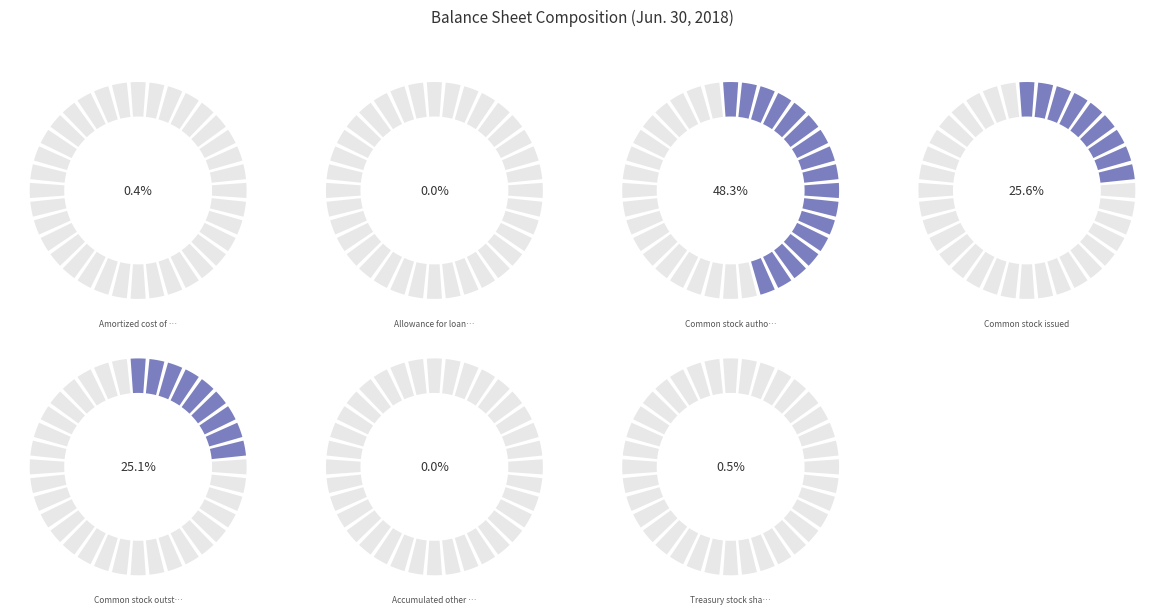

True or false: Common stock outstanding accounts for 25% of the total.

True